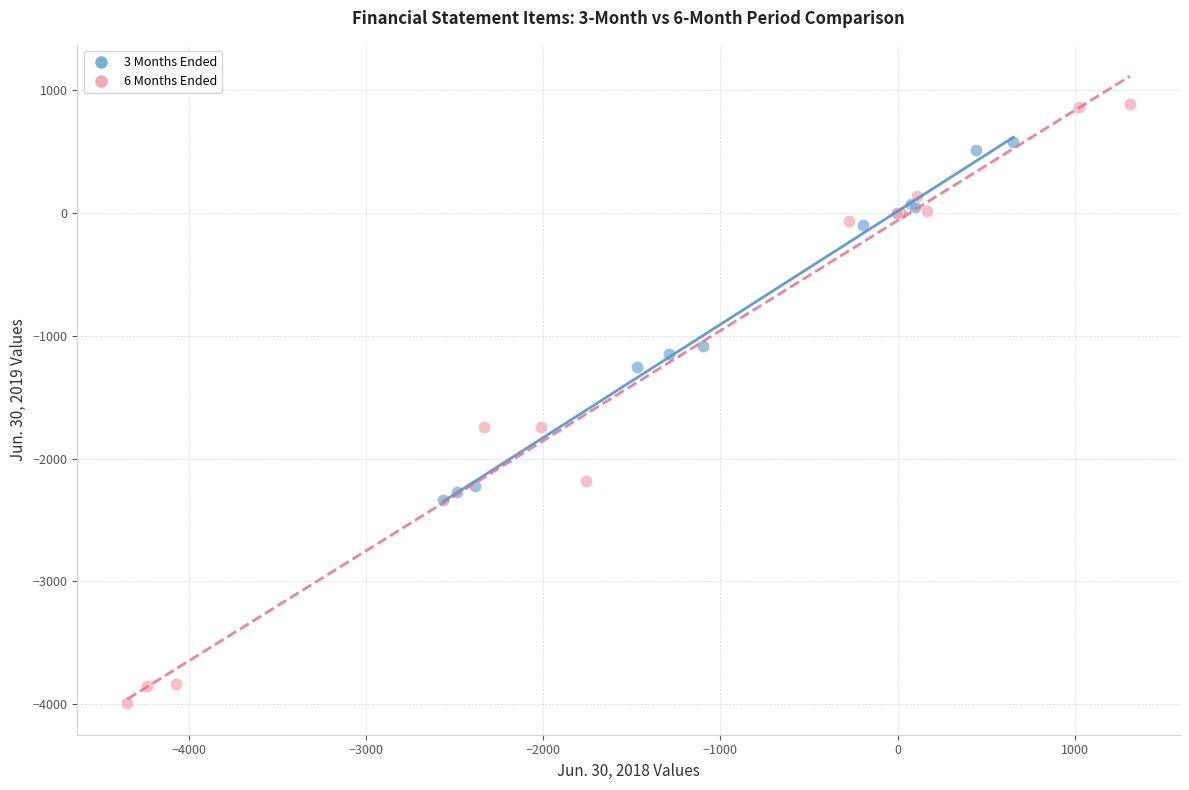

Which series reaches the maximum Y coordinate?

6 Months Ended